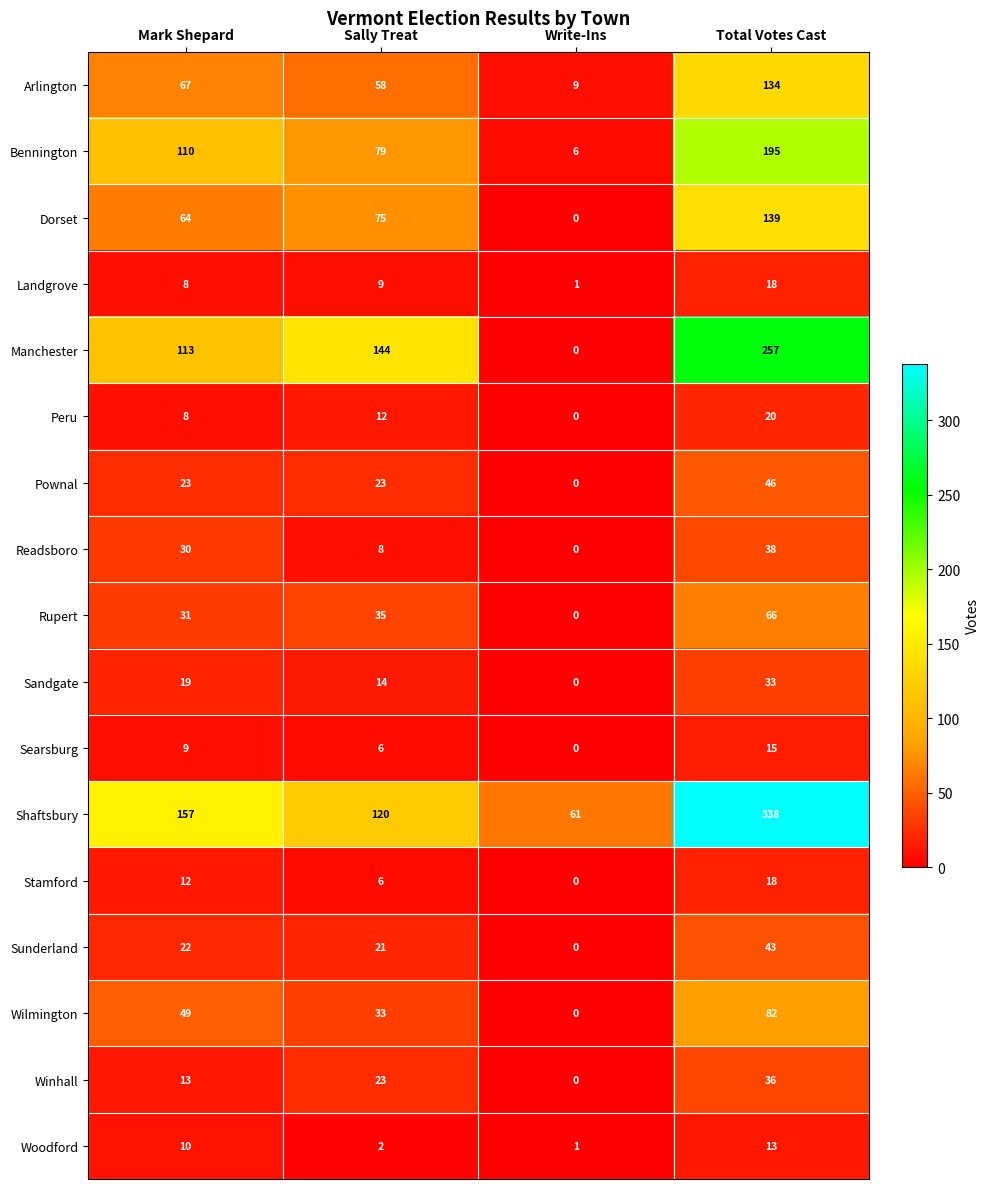

At which category is the sum across all series the highest?

Total Votes Cast